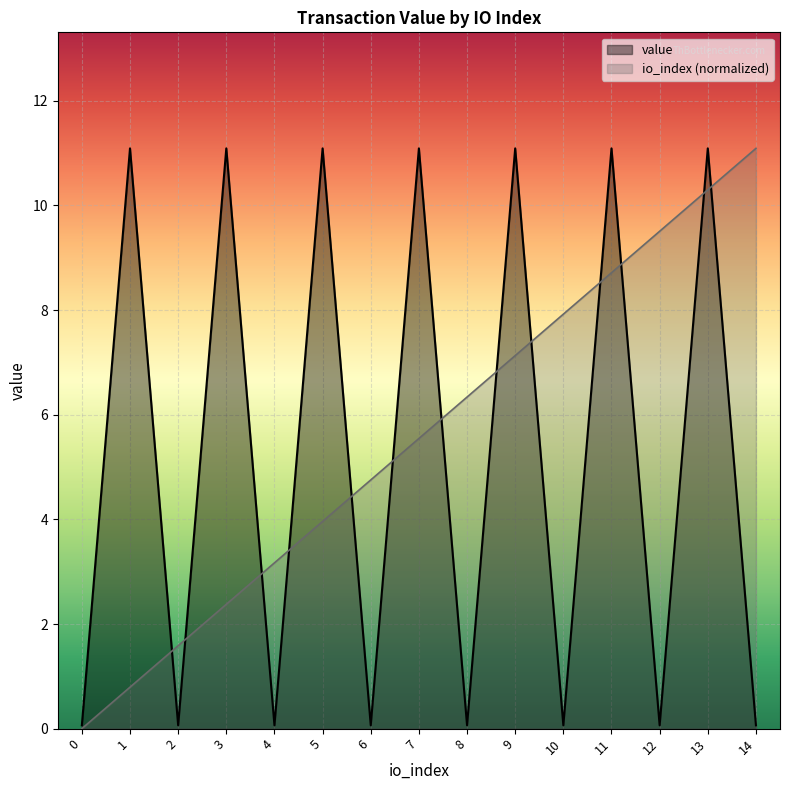

What is the average value of the io_index series?

5.5